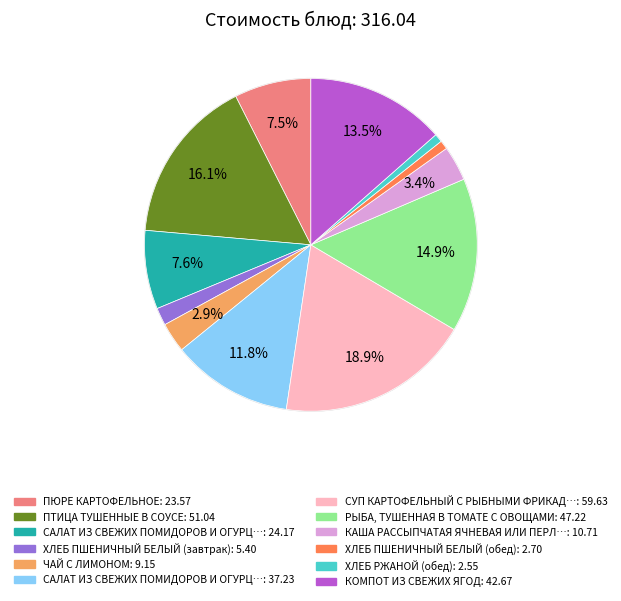

Does any single category account for the majority?

No